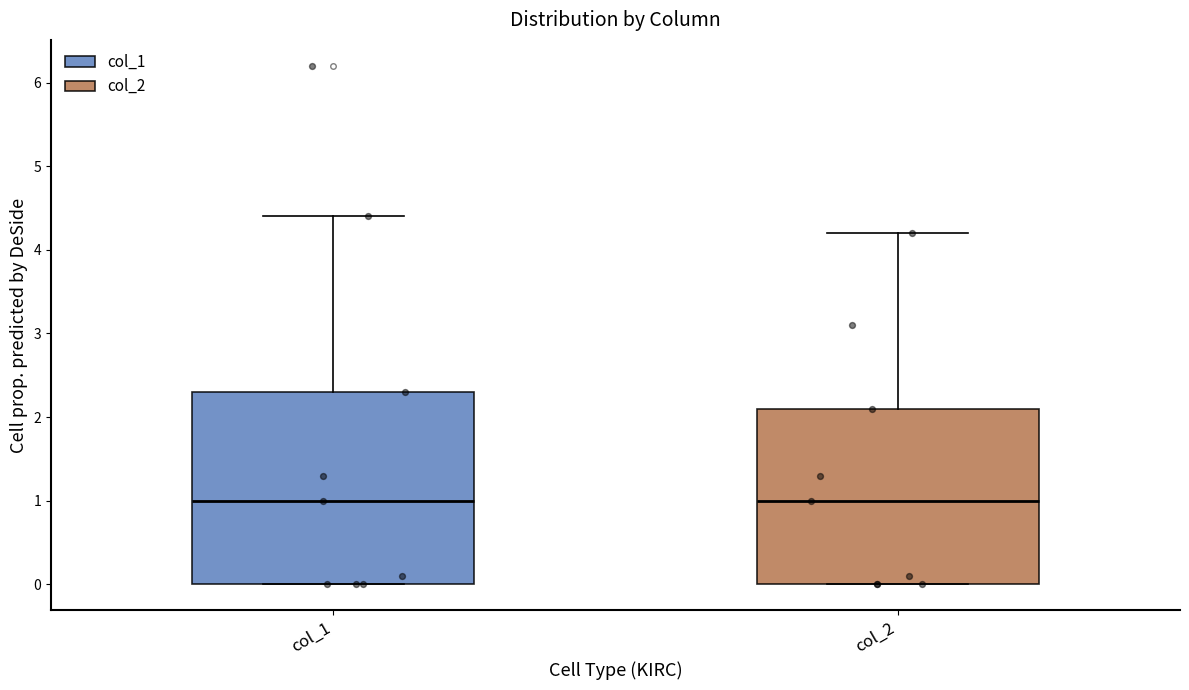

Which box is the tallest, from its lower edge to its upper edge?

col_1